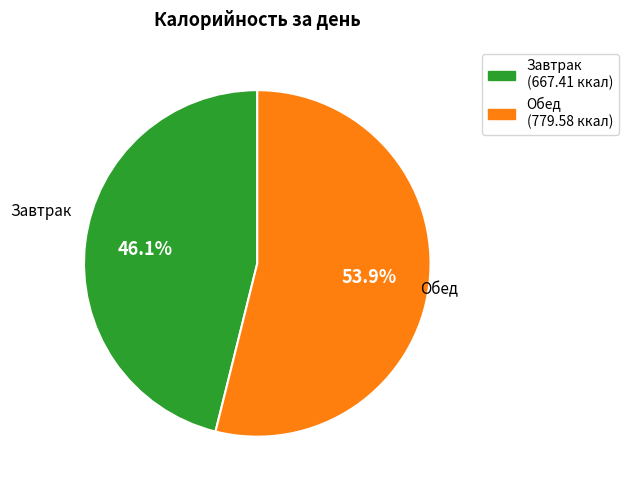

Rank the categories by value from lowest to highest.

Завтрак, Обед